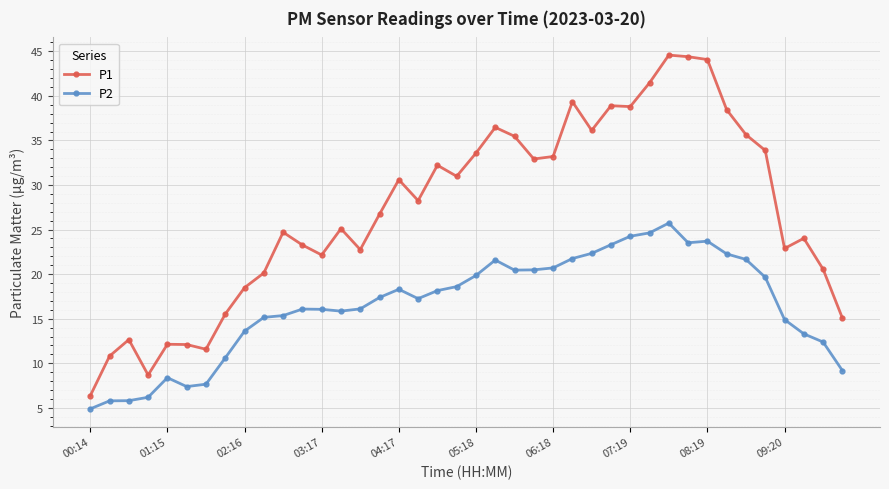

What is the value of the P1 point at the 5th from the left?

12.1